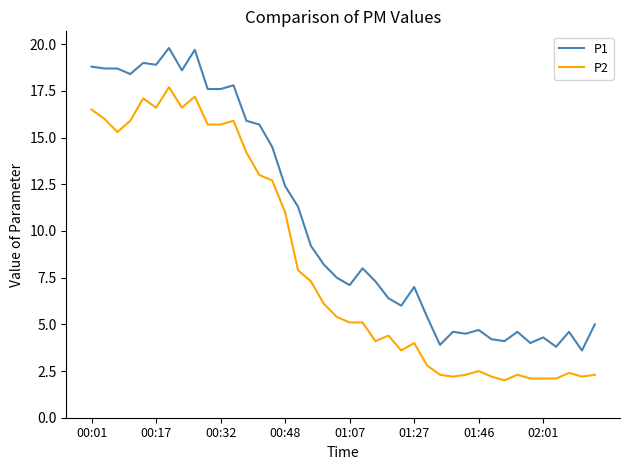

True or false: P1 has more than 0 points higher than both neighbors.

True